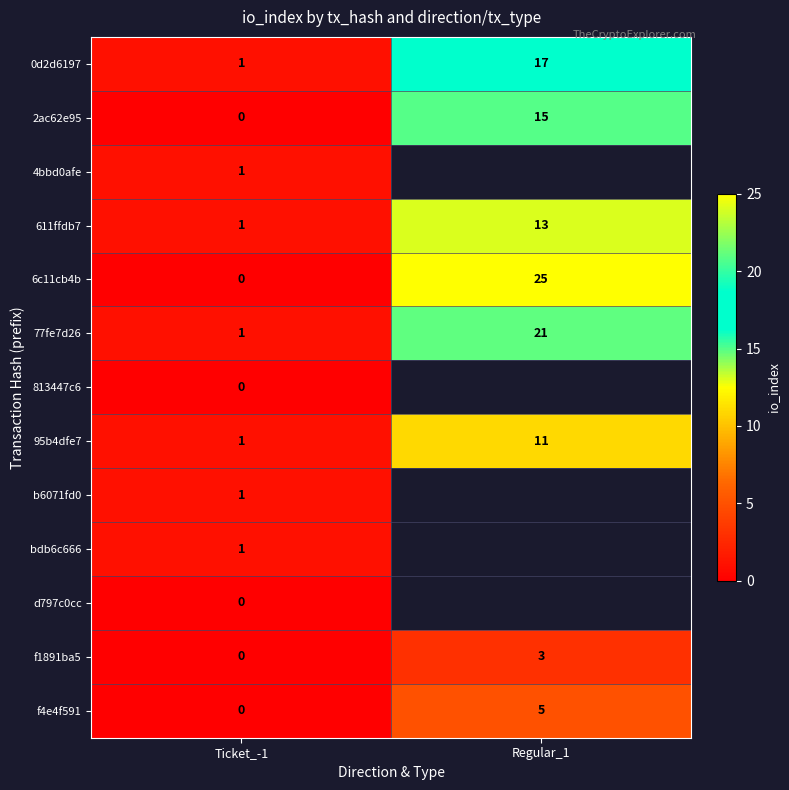

Where is 95b4dfe7 nearest to the value 6?

Ticket_-1